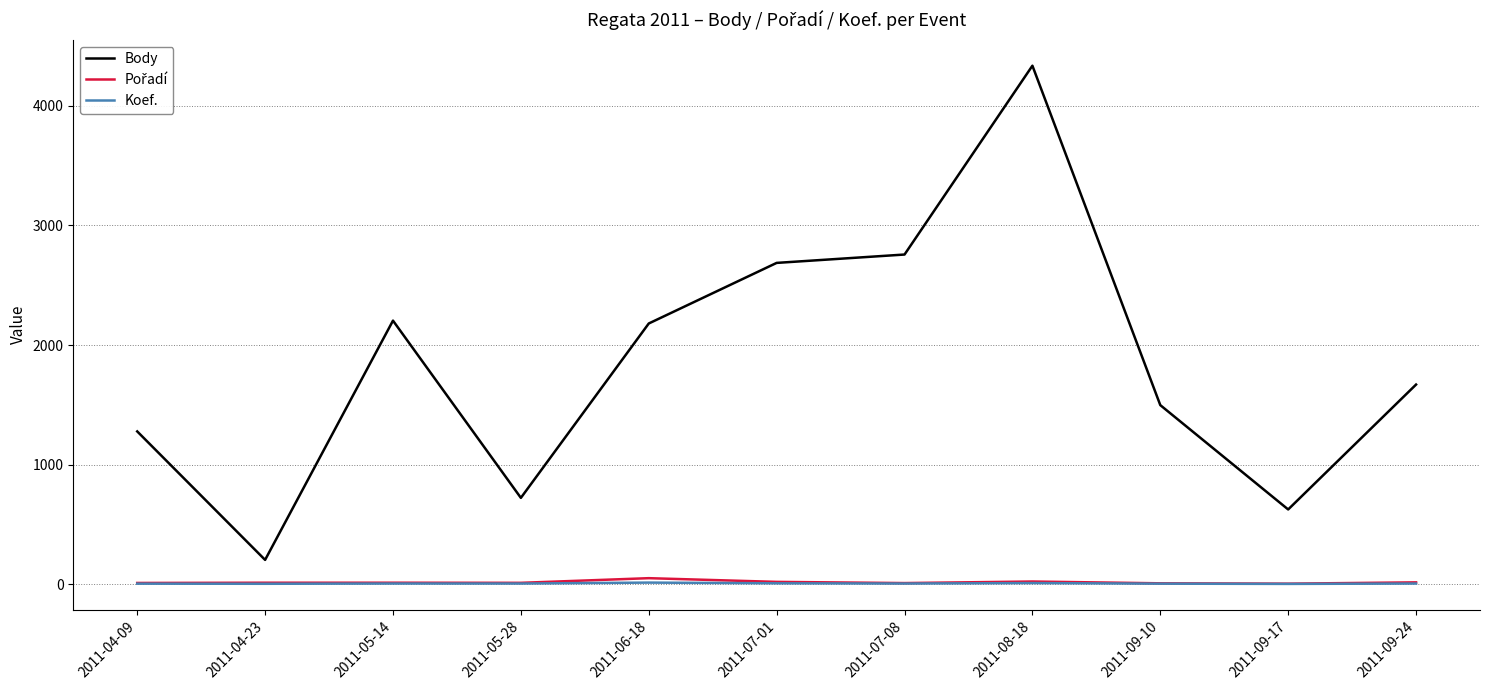

Which series changed the most between 2011-04-09 and 2011-07-08?

Body